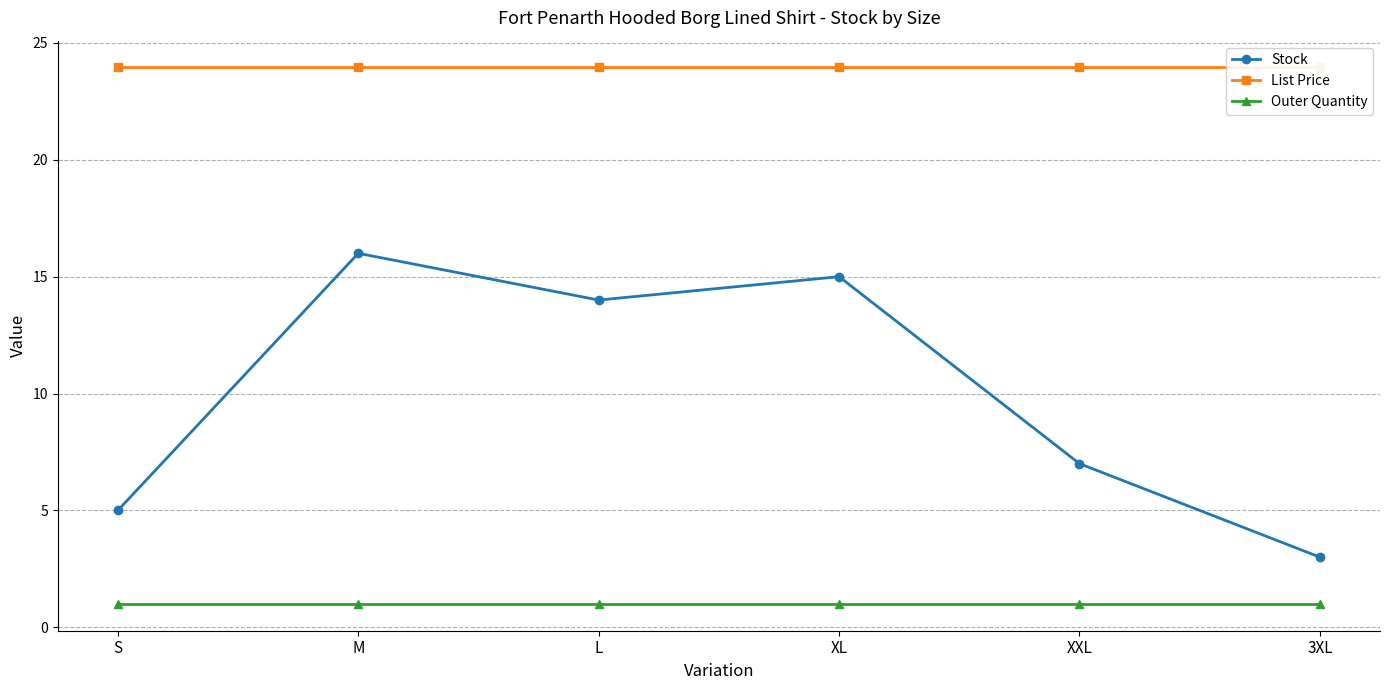

Reading left to right, what are all the values shown in this chart?

Stock: S=5.0	M=16.0	L=14.0	XL=15.0	XXL=7.0	3XL=3.0
List Price: S=23.9	M=23.9	L=23.9	XL=23.9	XXL=23.9	3XL=23.9
Outer Quantity: S=1.0	M=1.0	L=1.0	XL=1.0	XXL=1.0	3XL=1.0